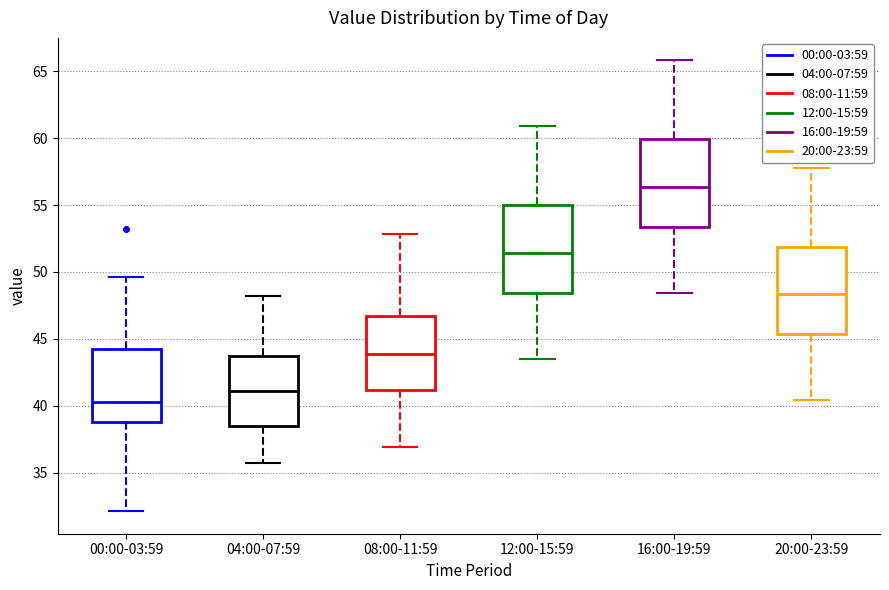

Reading left to right, transcribe this box plot: for each box, give where its median line is, the range the box spans, and where its two whiskers end, as read against the y-axis. The values are not printed on the chart, so give them approximately, as read against the axis.

00:00-03:59: median 40.5, box 39.0 to 44.5, whiskers 32.0 to 49.5
04:00-07:59: median 41.0, box 38.5 to 43.5, whiskers 35.5 to 48.0
08:00-11:59: median 44.0, box 41.0 to 46.5, whiskers 37.0 to 53.0
12:00-15:59: median 51.5, box 48.5 to 55.0, whiskers 43.5 to 61.0
16:00-19:59: median 56.5, box 53.5 to 60.0, whiskers 48.5 to 66.0
20:00-23:59: median 48.5, box 45.5 to 52.0, whiskers 40.5 to 58.0